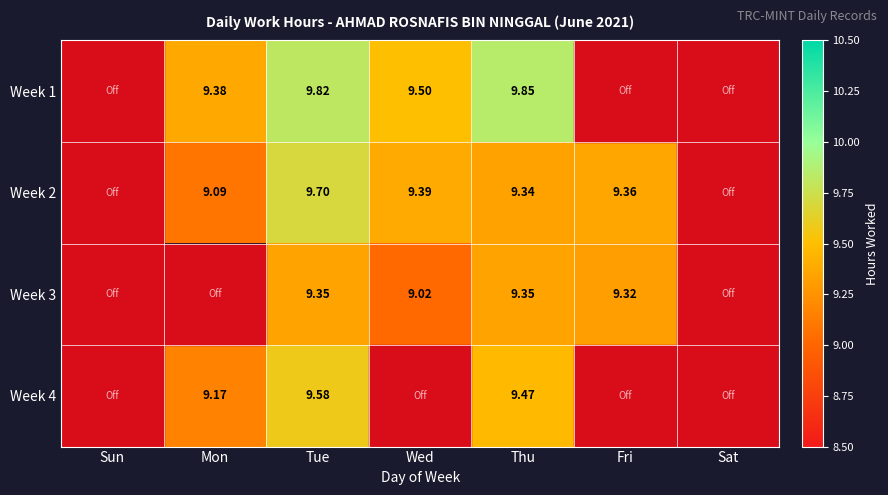

Is the value of Week 4 at Thu greater than the value of Week 2 at Tue?

No